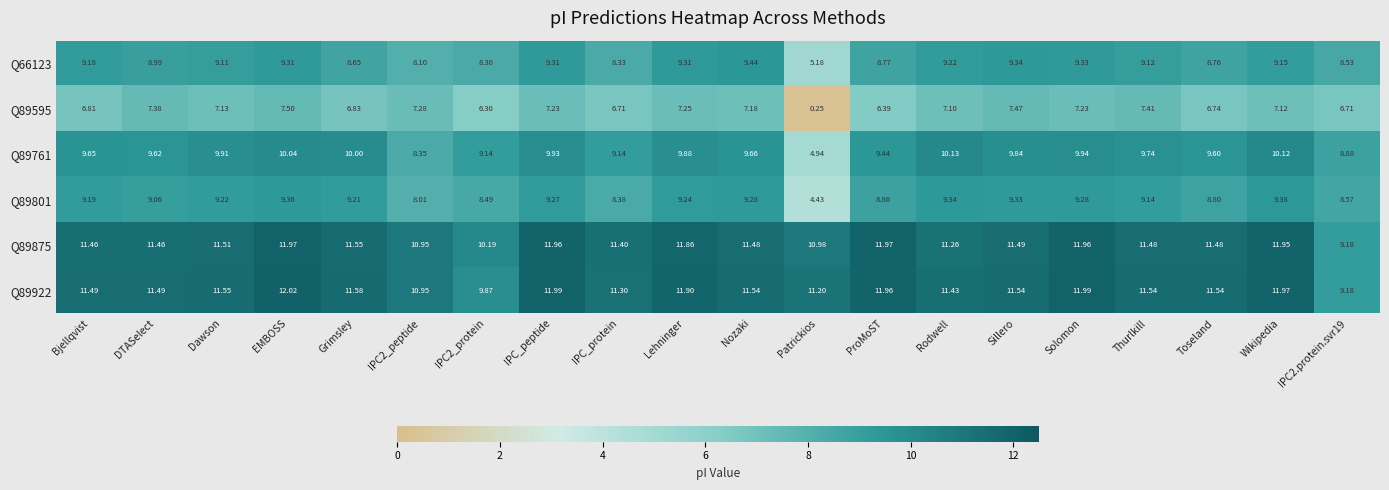

Which series has the widest spread of values?

Q89595